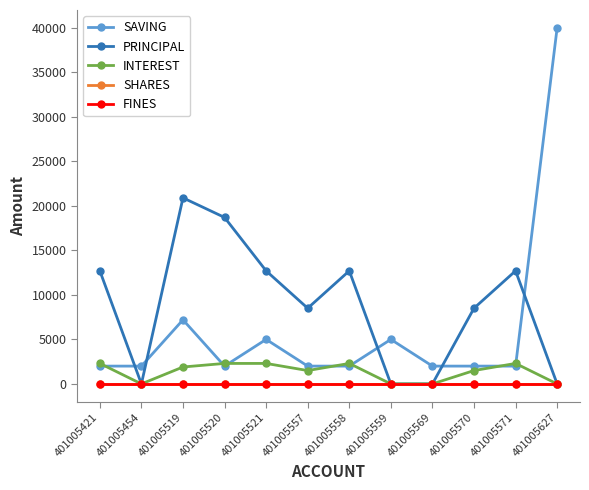

Which category has the lowest value in the SHARES series?

401005421